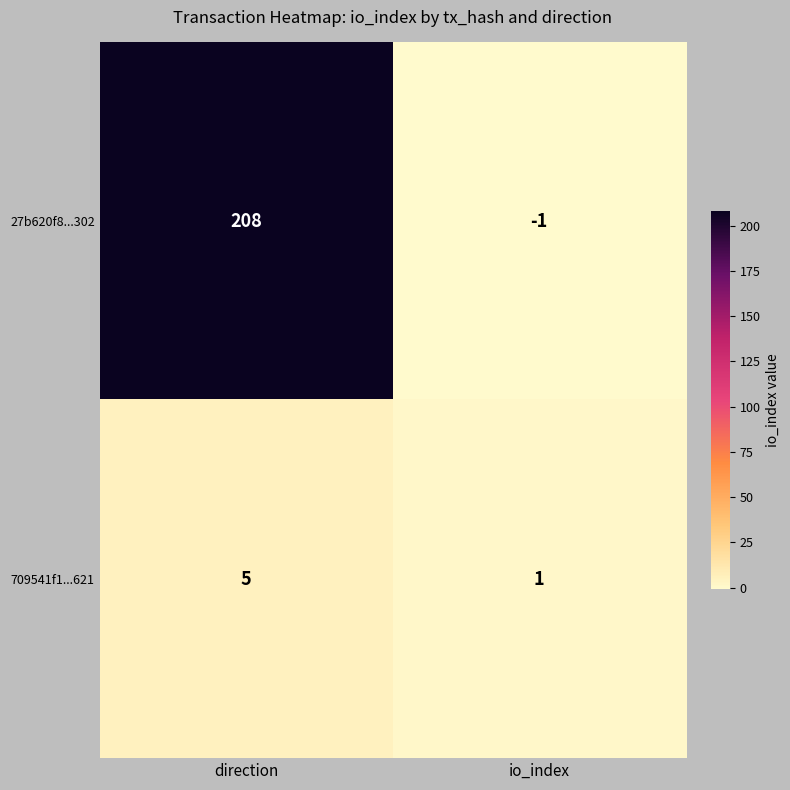

At which label is 27b620f8...302 closest to 103?

io_index